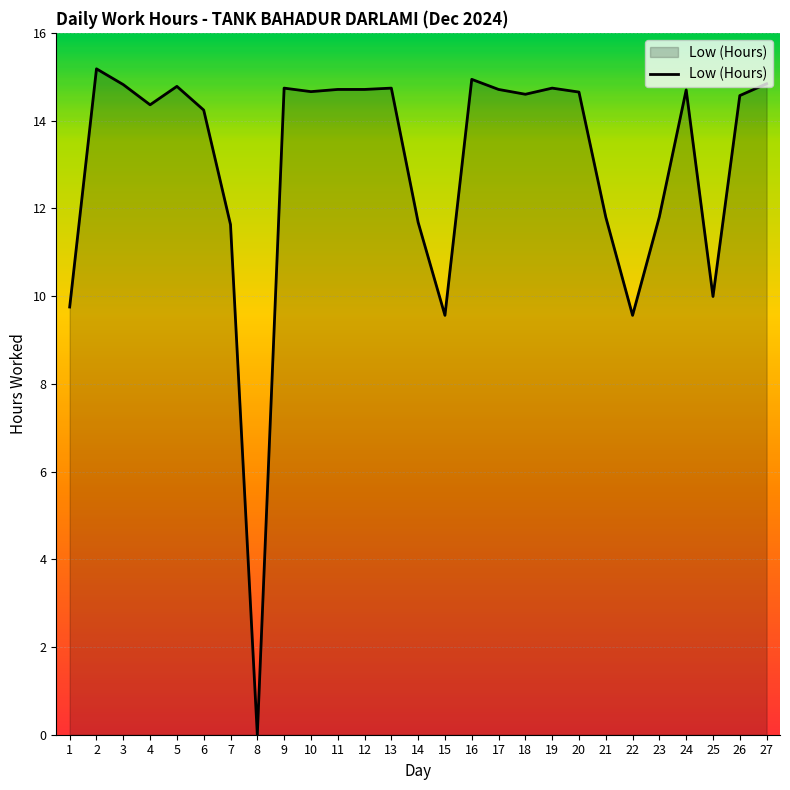

What is the change in value from 2 to 20?

-0.5